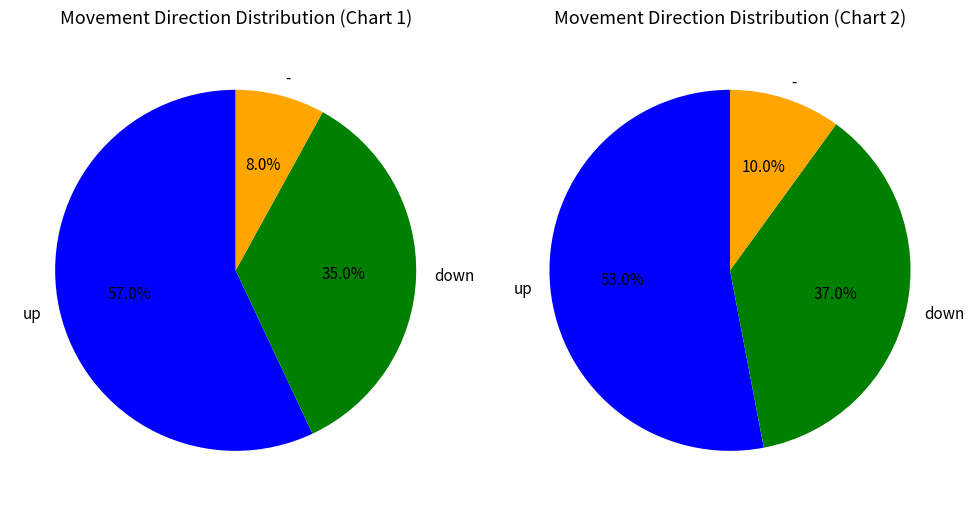

Is it true that down is 35% of the pie?

True